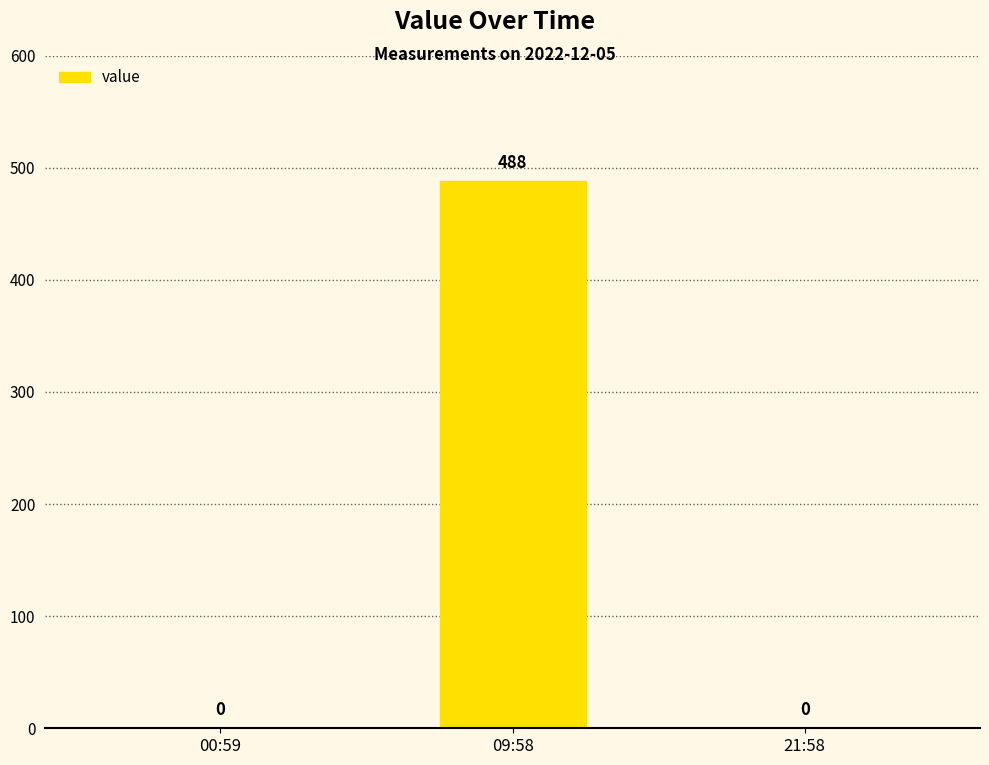

Reading right to left, list all the values displayed in this chart.

21:58=0	09:58=488	00:59=0